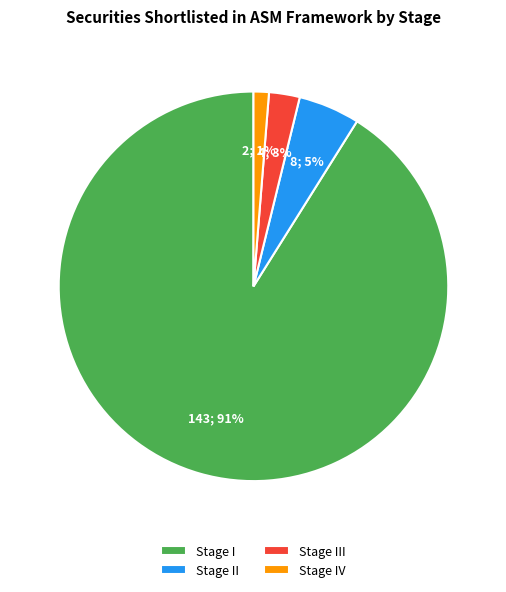

To the nearest percent, what percentage of the pie is Stage II?

5%